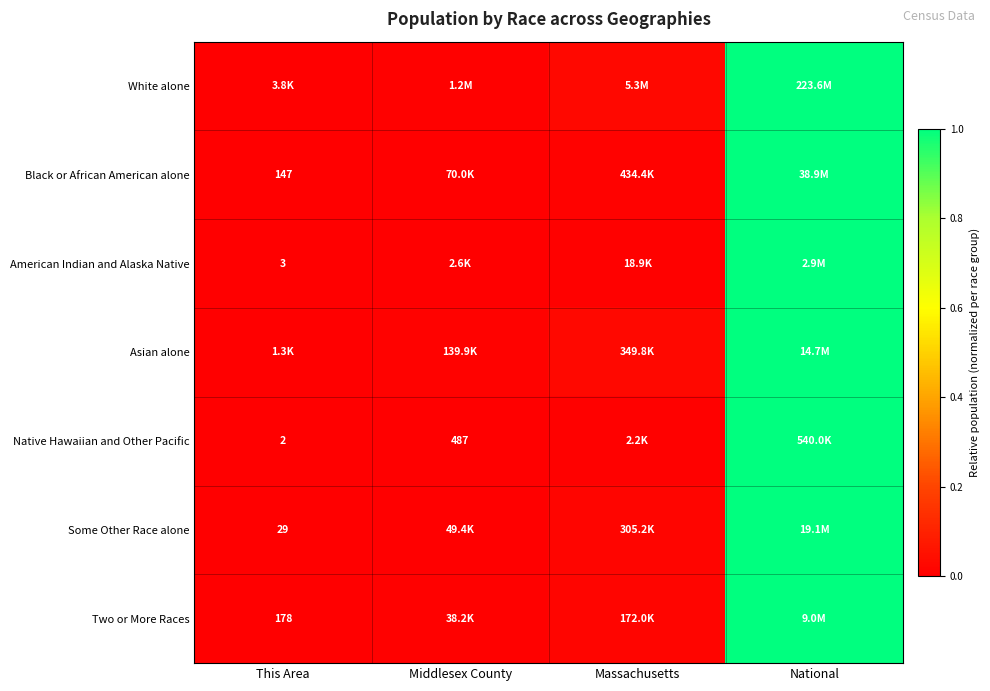

How many data points does each series have?

4